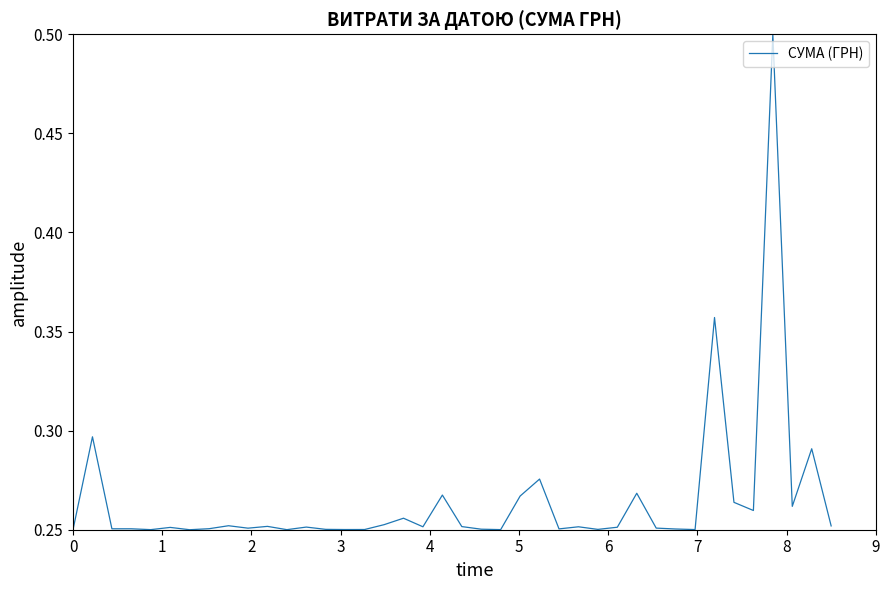

Does the chart have visible grid lines?

No